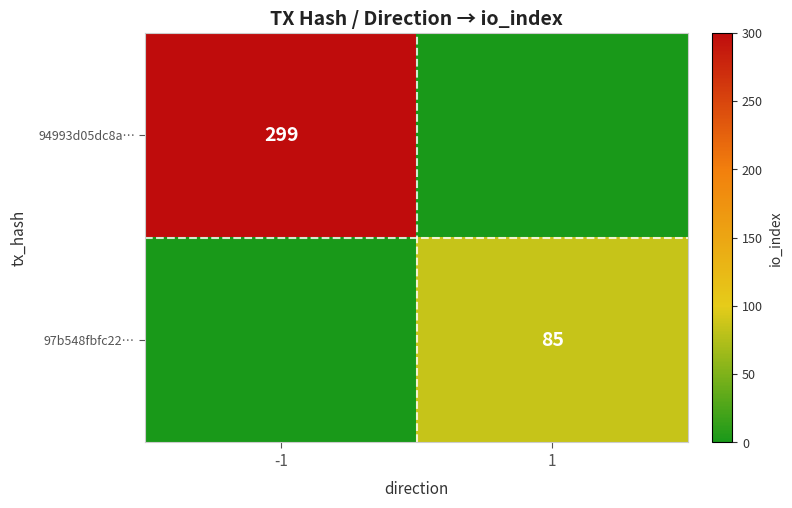

The value of 94993d05dc8a… at -1 is 299. True or false?

True